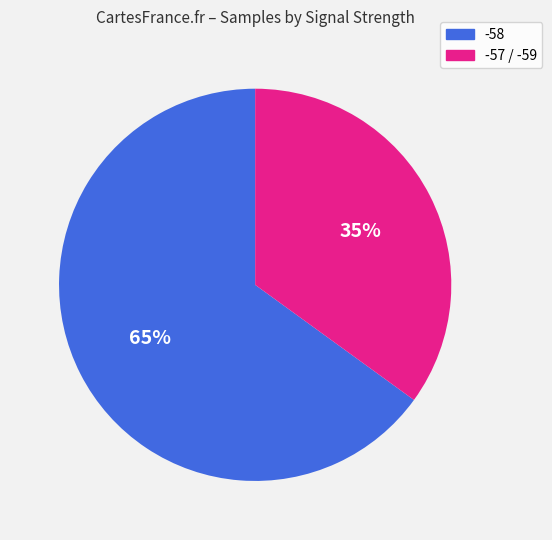

Count the number of slices in the pie.

2